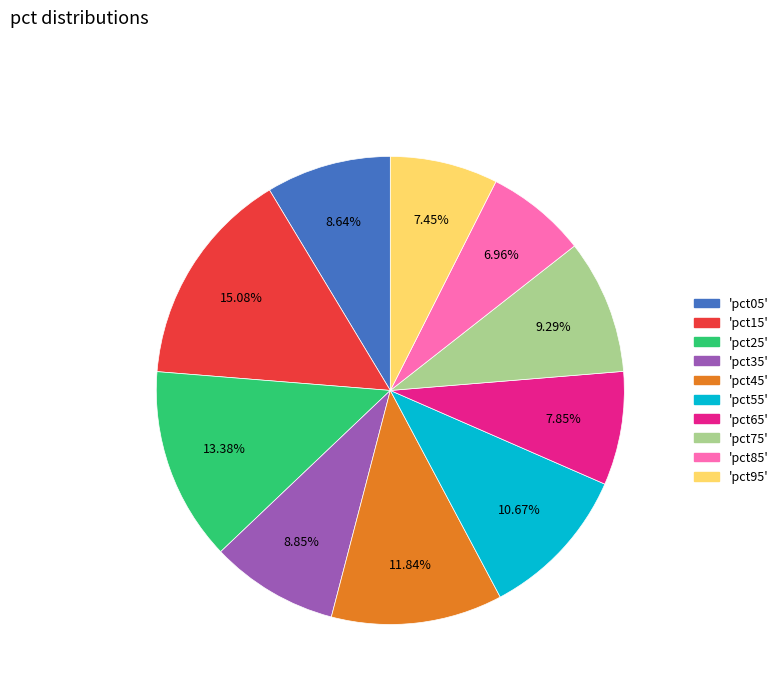

Does any single category account for the majority?

No